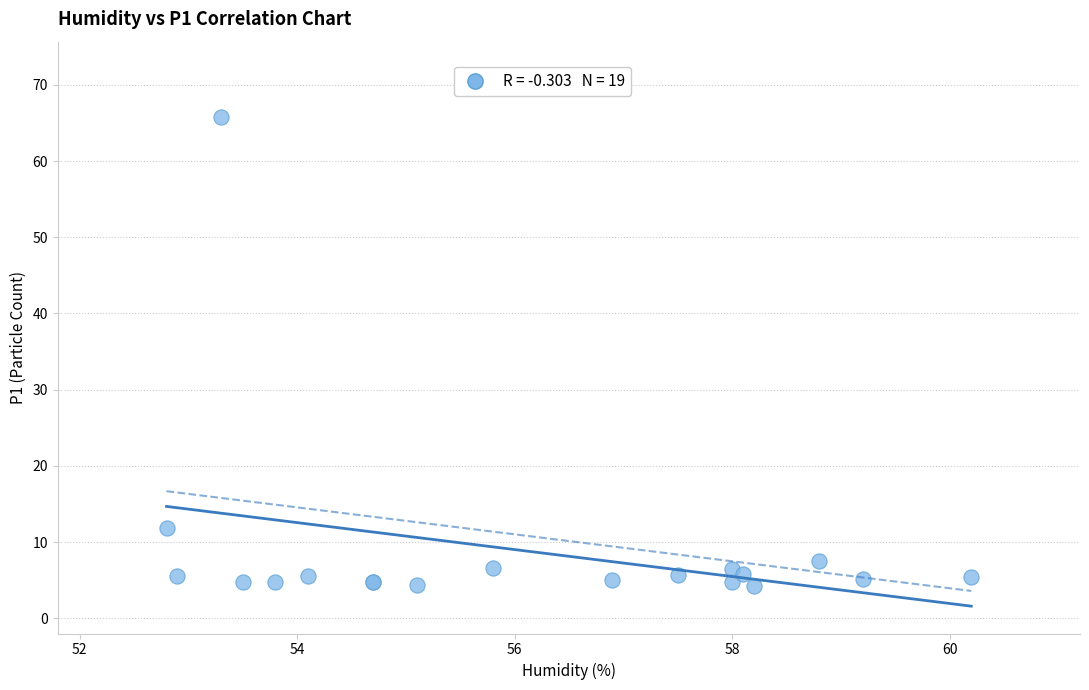

What Y value in the scatter plot is closest to 35?

11.9